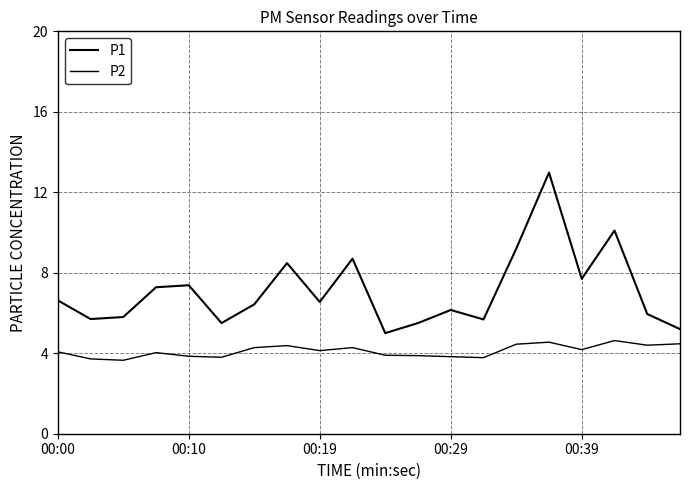

Does the chart display data point markers on the line(s)?

No